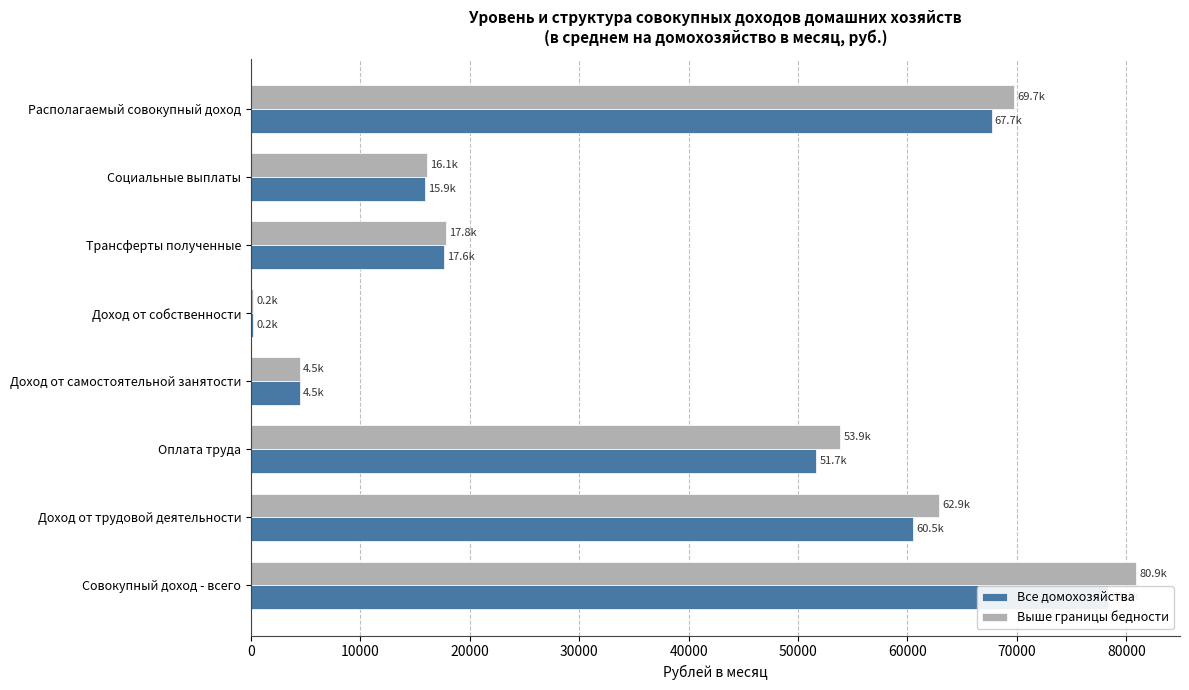

What is the value of the Все домохозяйства bar at the 1st from the left?

78318.2